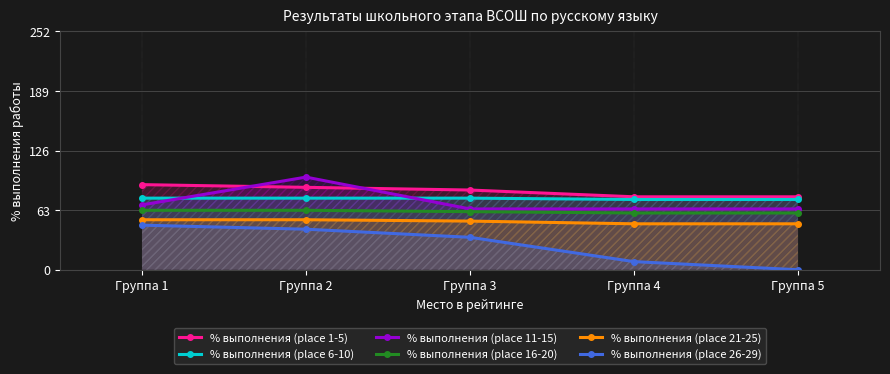

At which category does % выполнения (place 11-15) reach its first local peak?

Группа 2